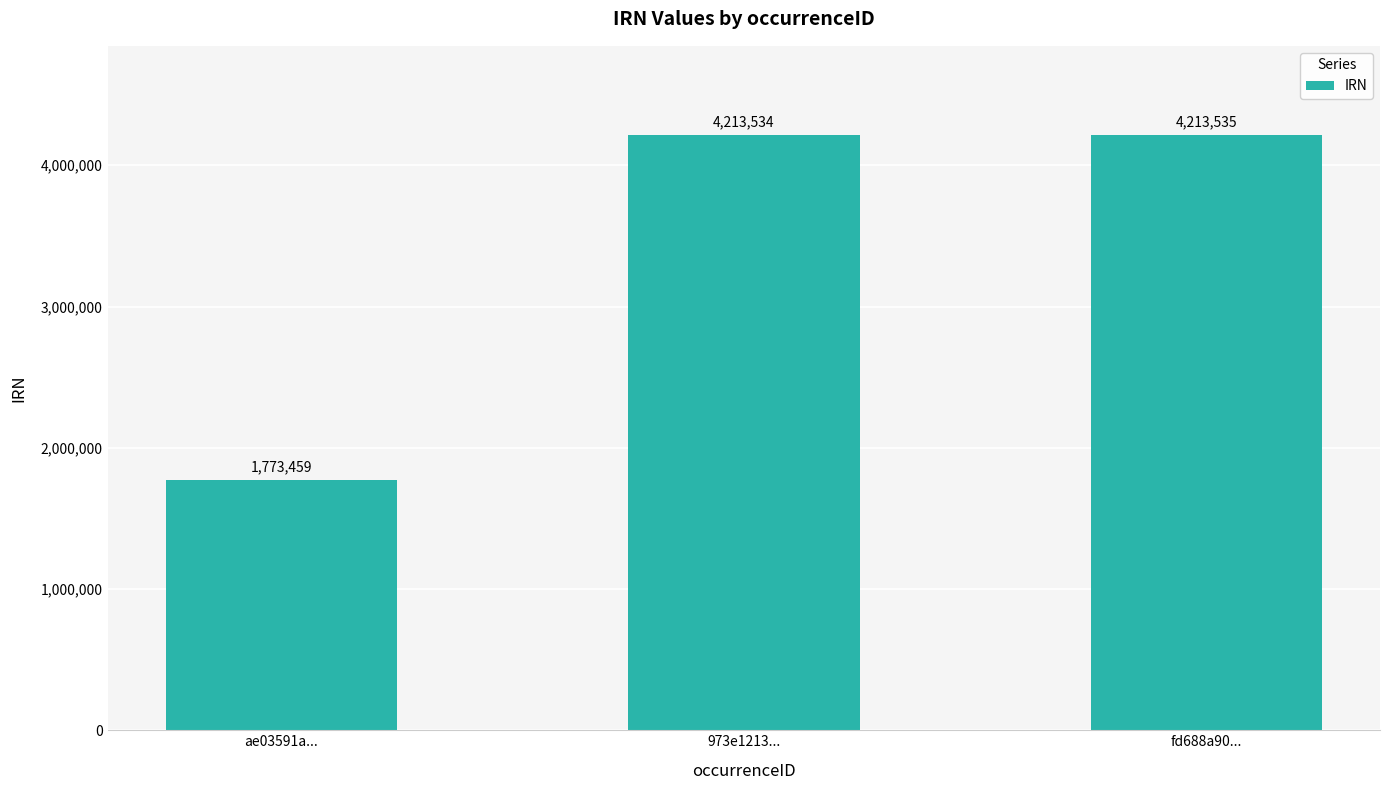

Are the bars grouped side by side (vs. stacked)?

No